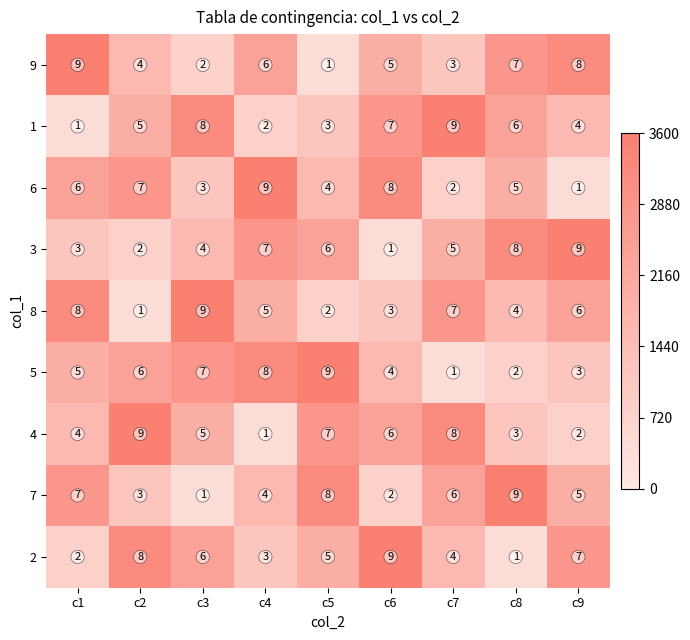

What is the maximum value shown in the chart?

9